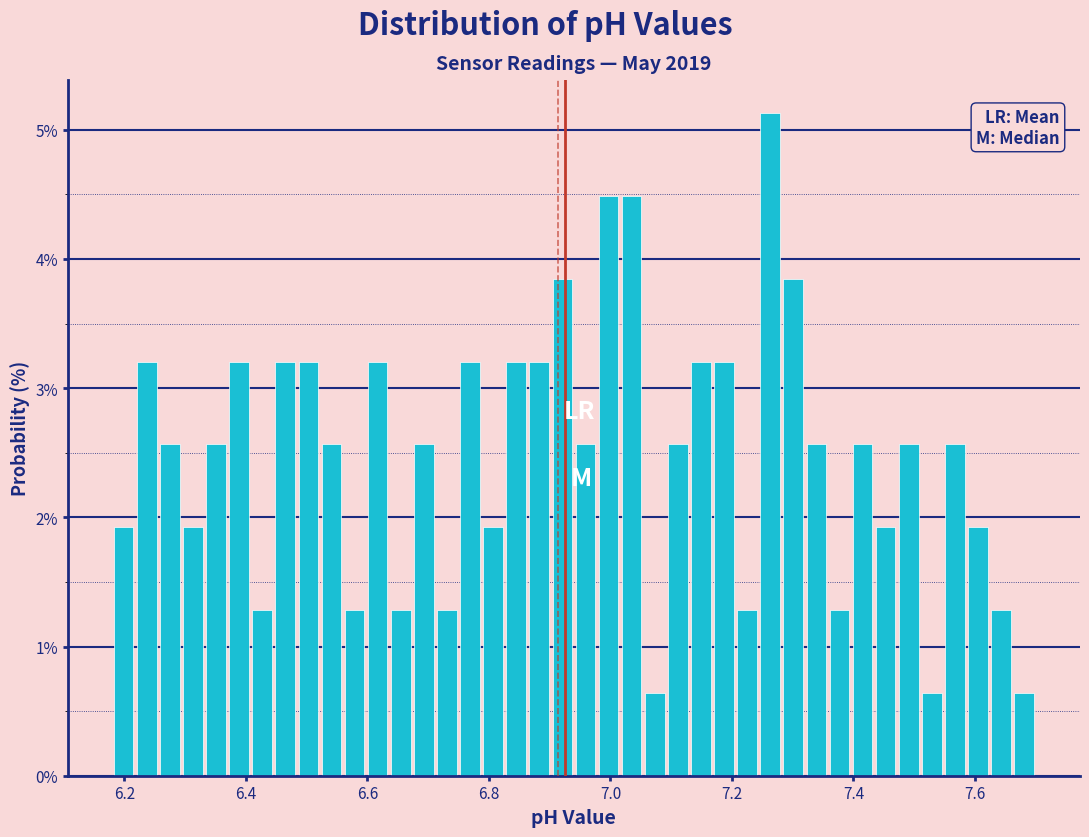

Read against the x-axis, roughly where is the centre of the tallest bar?

7.26